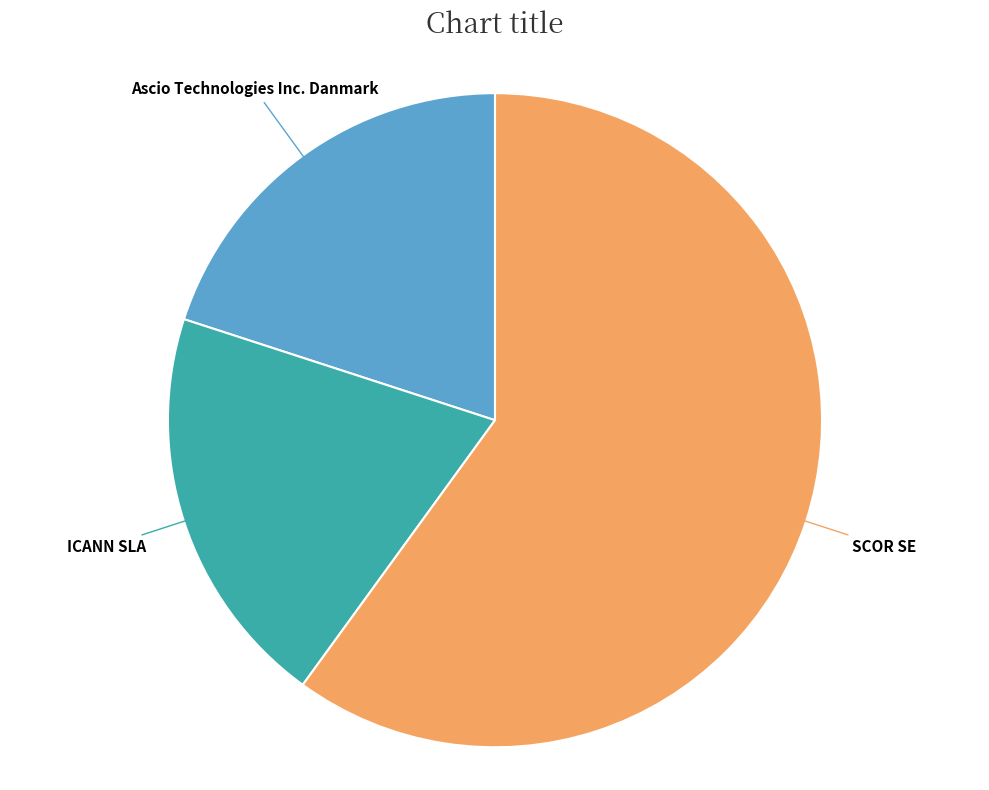

How many slices are in this pie chart?

3